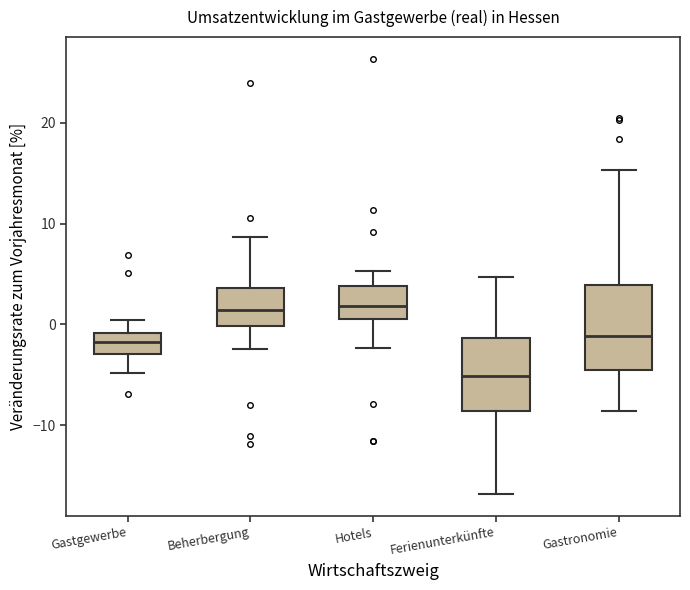

Reading left to right, transcribe this box plot: for each box, give where its median line is, the range the box spans, and where its two whiskers end, as read against the y-axis. The values are not printed on the chart, so give them approximately, as read against the axis.

Gastgewerbe: median -2, box -3 to -1, whiskers -5 to 0
Beherbergung: median 1, box 0 to 4, whiskers -2 to 9
Hotels: median 2, box 0 to 4, whiskers -2 to 5
Ferienunterkünfte: median -5, box -9 to -1, whiskers -17 to 5
Gastronomie: median -1, box -5 to 4, whiskers -9 to 15